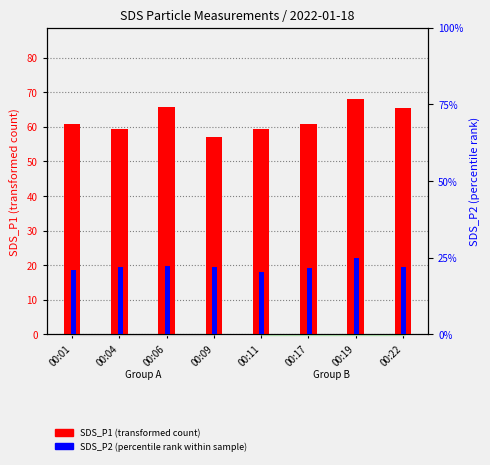

What is the sum of all SDS_P1 (transformed count) values?

496.9